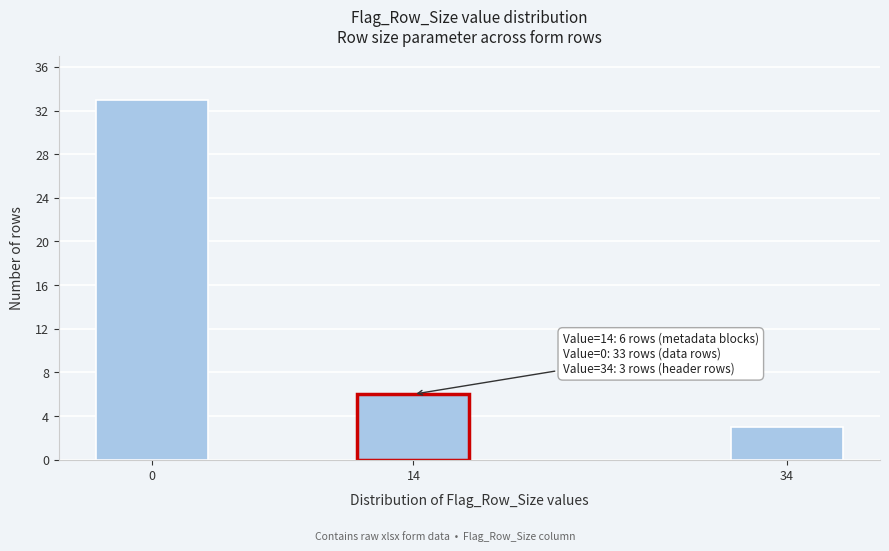

Reading right to left, what are all the values shown in this chart?

34=3	14=6	0=33